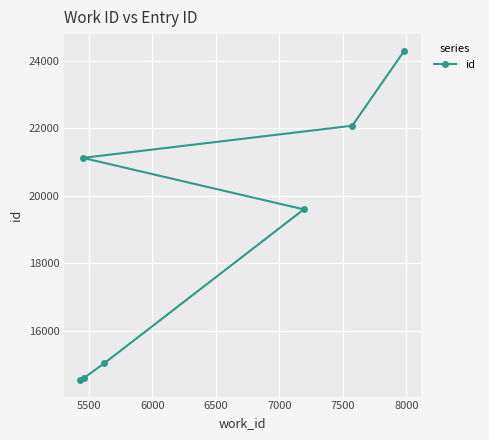

What is the value of the 1st point from the left?

14544